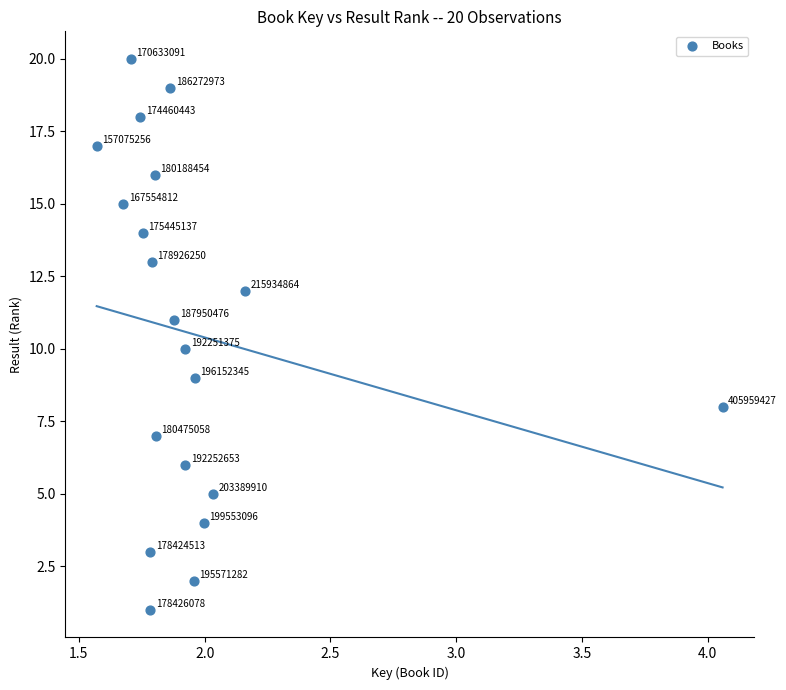

What Y value in the scatter plot is closest to 10?

10